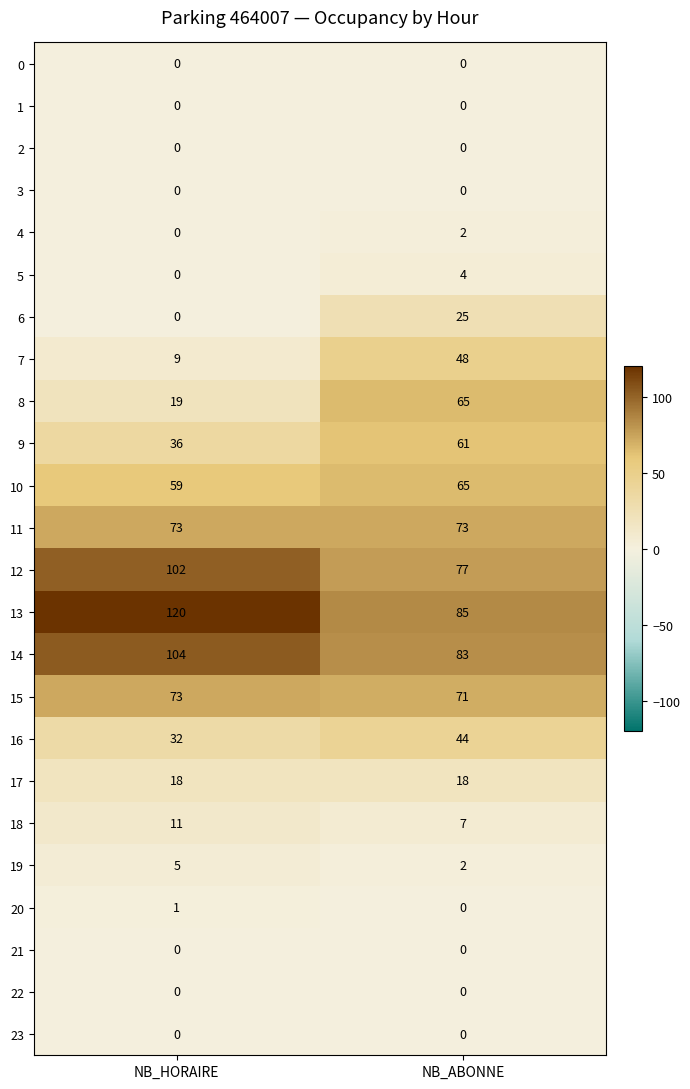

Which label corresponds to the largest value in the chart?

NB_HORAIRE